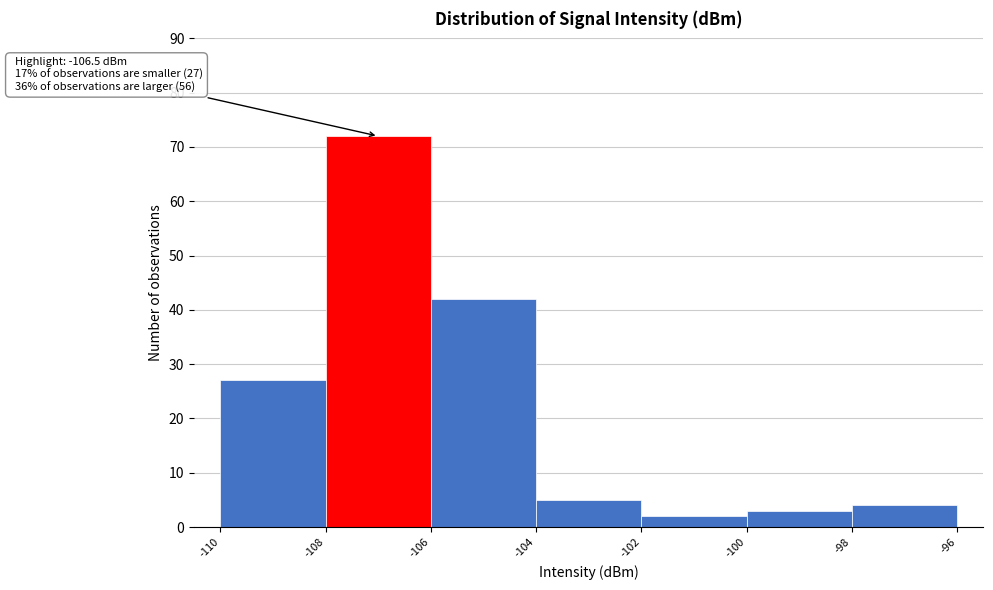

Which range on the x-axis has the tallest bar?

-108 to -106